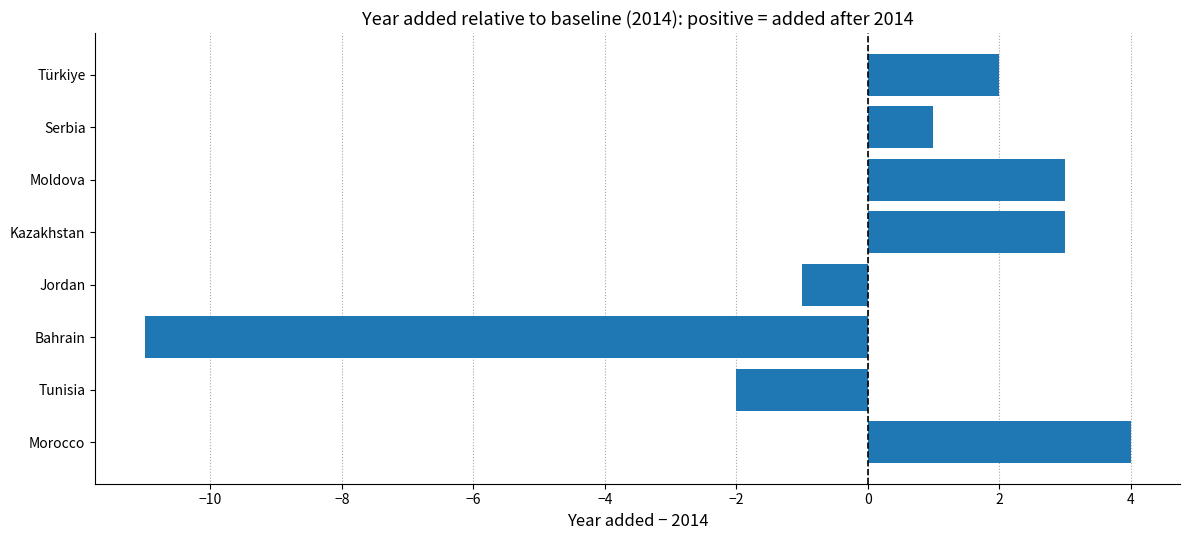

What is the change in value from Bahrain to Kazakhstan?

+14